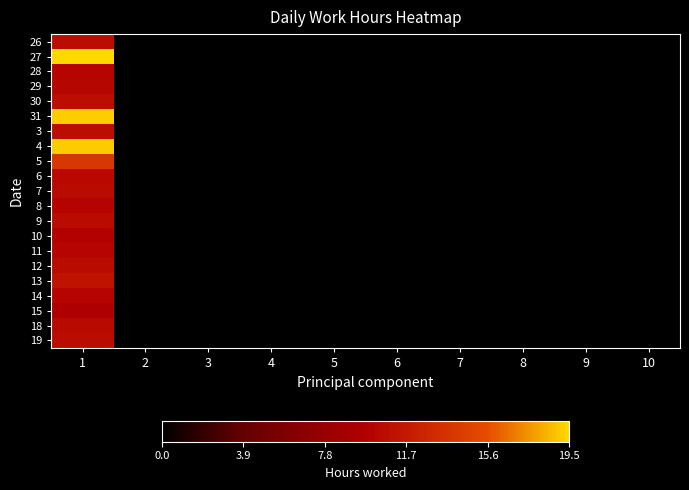

Which label corresponds to the largest value in the chart?

1